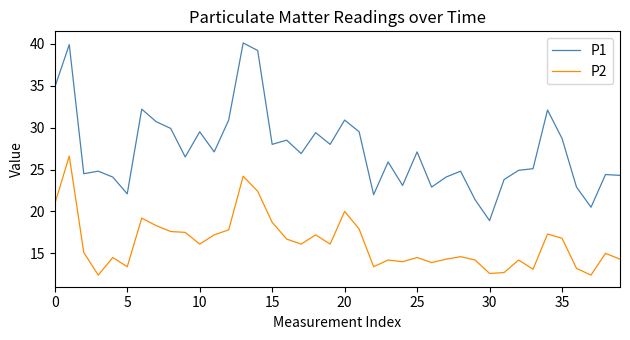

What is the highest value of the P2 series?

26.6